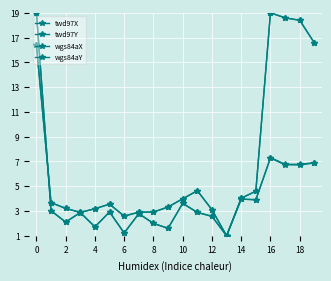

Rank the series by their maximum value, from lowest to highest.

twd97X, twd97Y, wgs84aX, wgs84aY